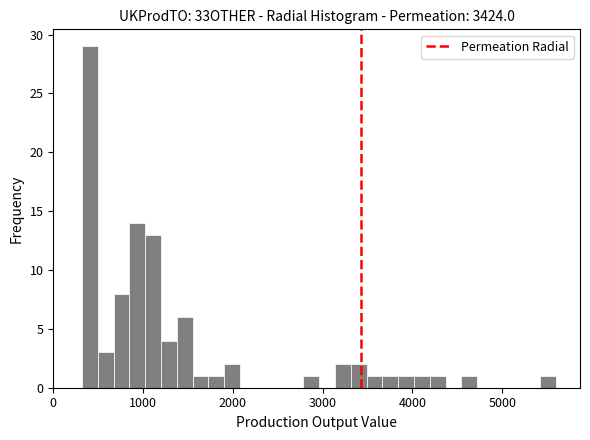

Around what value on the x-axis is the tallest bar? Give the approximate position of its centre, as read against the axis.

400